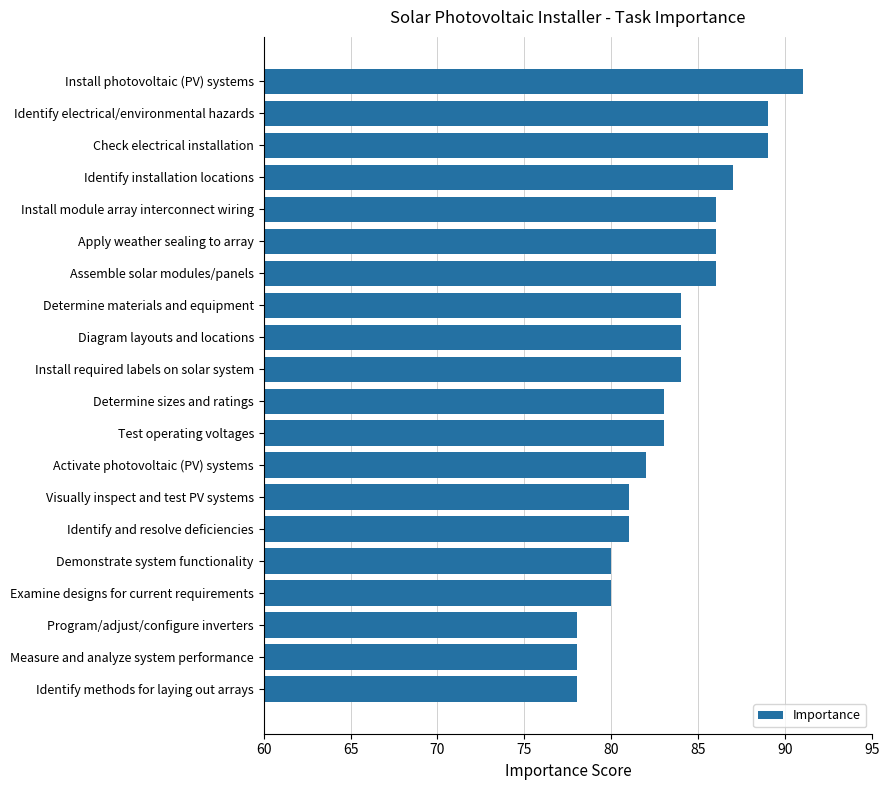

Reading bottom to top, transcribe all the data shown in this chart.

Identify methods for laying out arrays=78	Measure and analyze system performance=78	Program/adjust/configure inverters=78	Examine designs for current requirements=80	Demonstrate system functionality=80	Identify and resolve deficiencies=81	Visually inspect and test PV systems=81	Activate photovoltaic (PV) systems=82	Test operating voltages=83	Determine sizes and ratings=83	Install required labels on solar system=84	Diagram layouts and locations=84	Determine materials and equipment=84	Assemble solar modules/panels=86	Apply weather sealing to array=86	Install module array interconnect wiring=86	Identify installation locations=87	Check electrical installation=89	Identify electrical/environmental hazards=89	Install photovoltaic (PV) systems=91